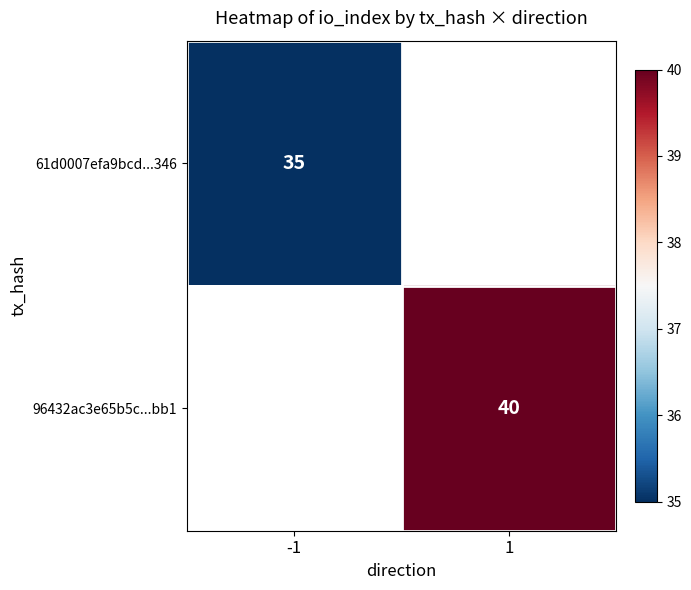

Between -1 and 1, which is larger?

1